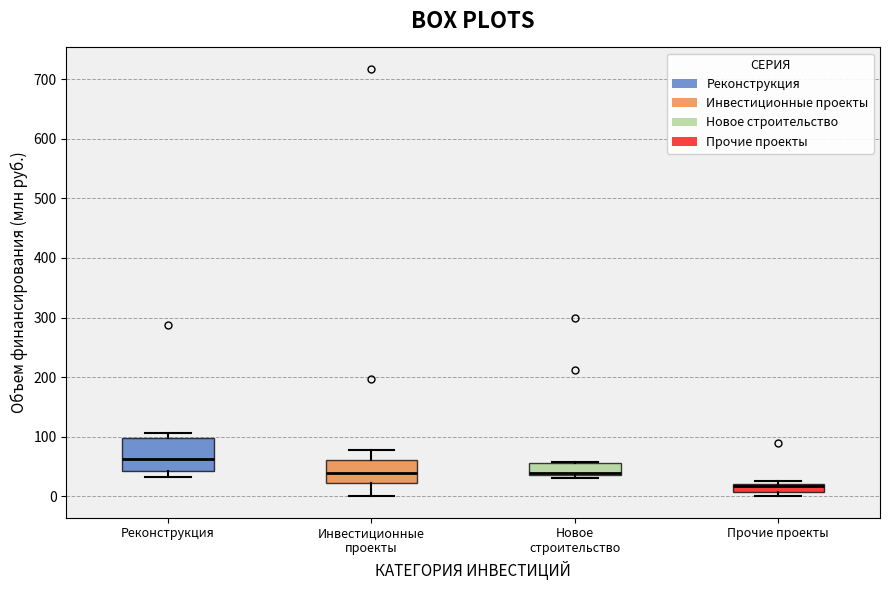

Which box is the tallest, from its lower edge to its upper edge?

Реконструкция